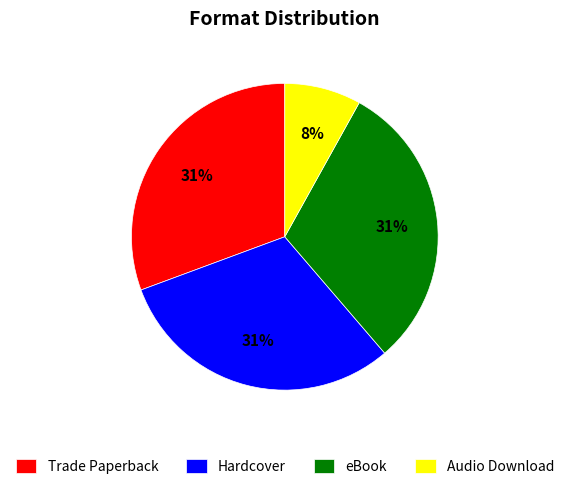

How many slices are in this pie chart?

4